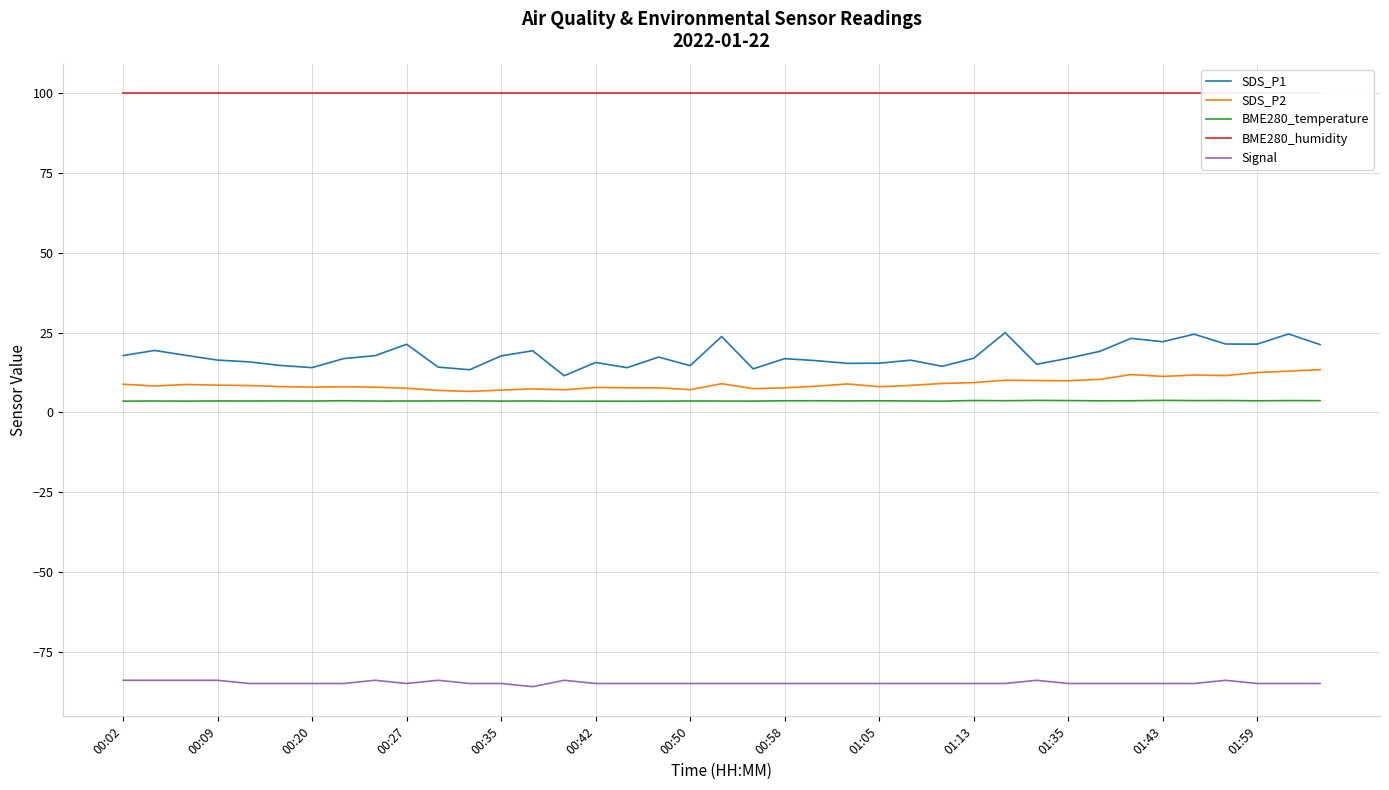

True or false: BME280_temperature and SDS_P1 cross at least once.

False